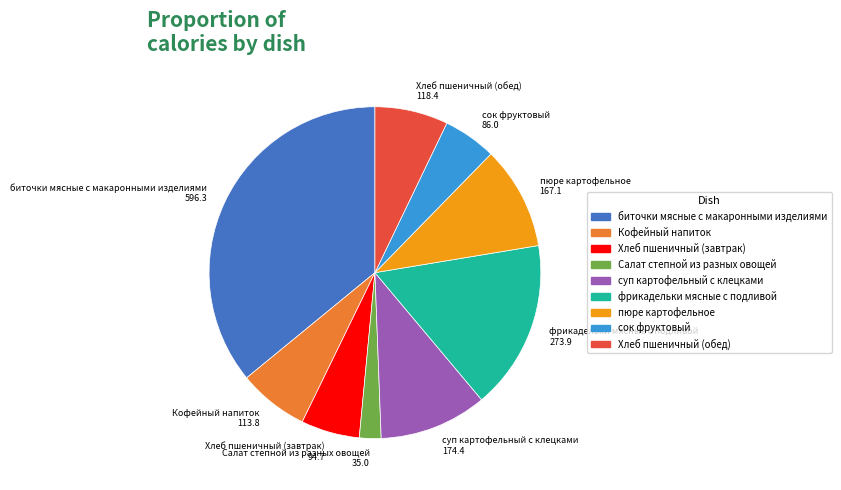

Is there a majority slice in this chart?

No